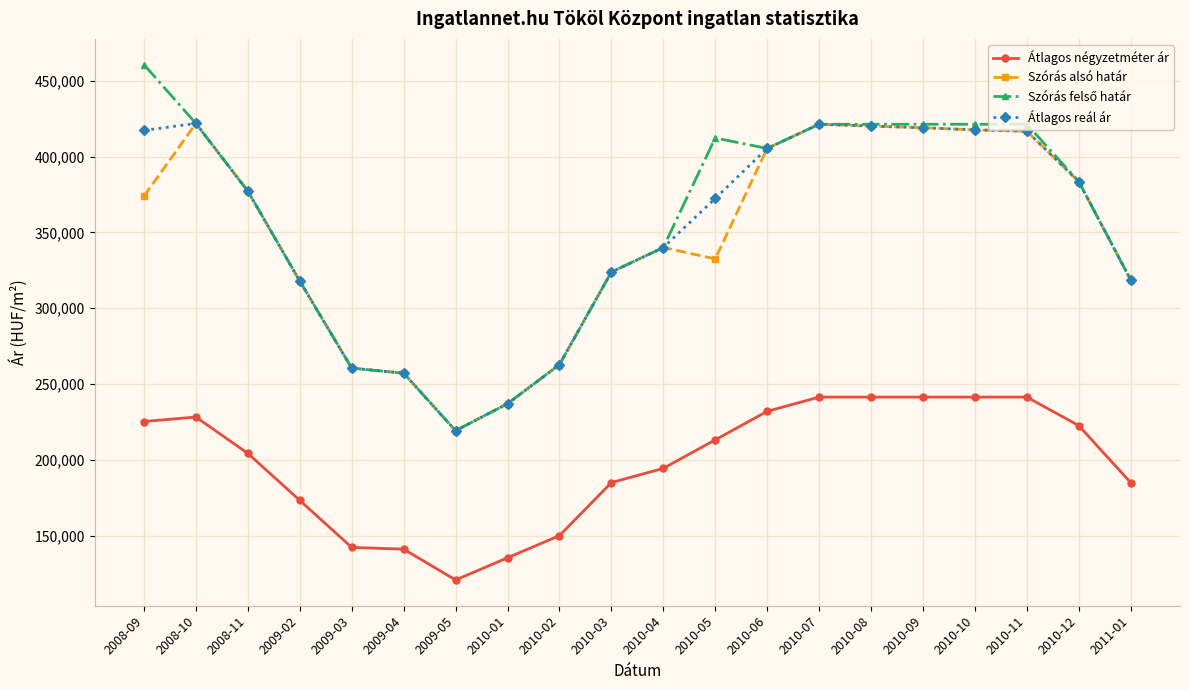

True or false: Szórás alsó határ has more than 0 points higher than both neighbors.

True